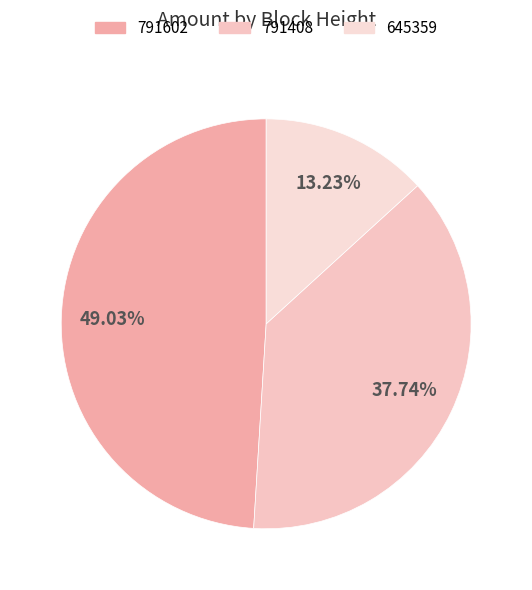

What percentage is NOT represented by 791408?

62.3%